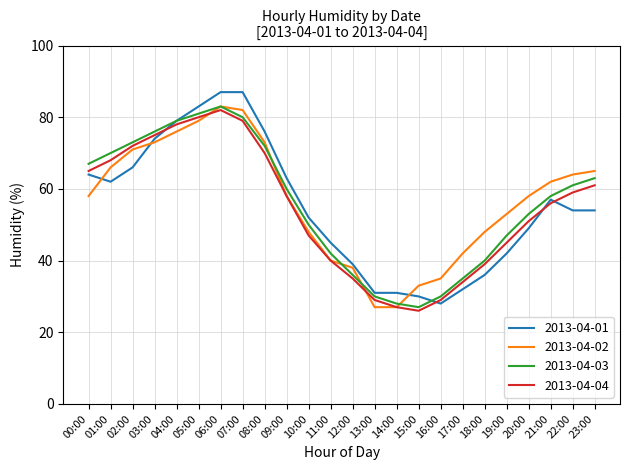

What position from the right is 15:00?

9